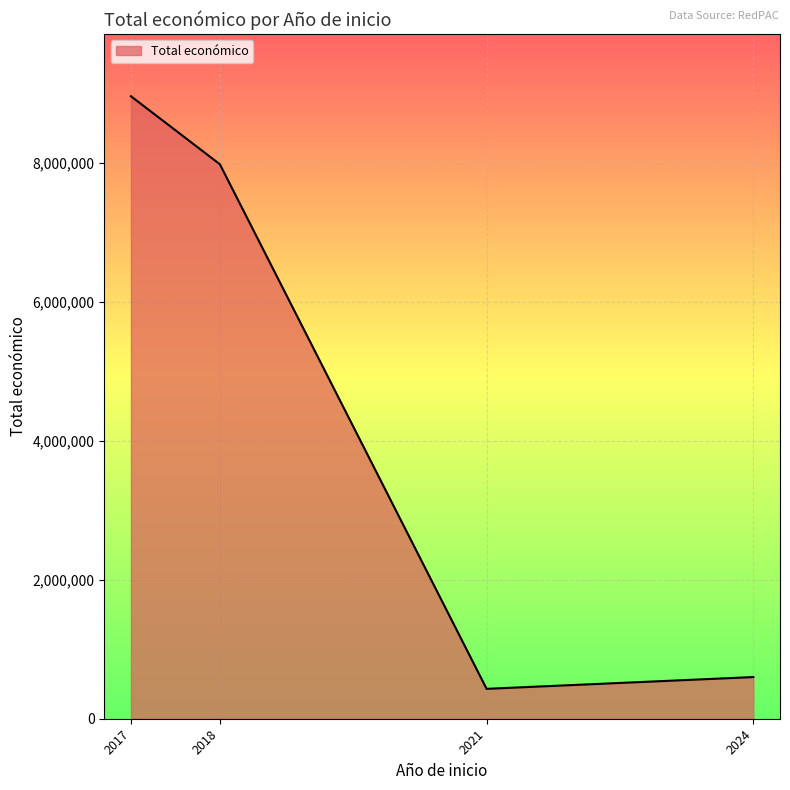

Does the chart have visible grid lines?

Yes